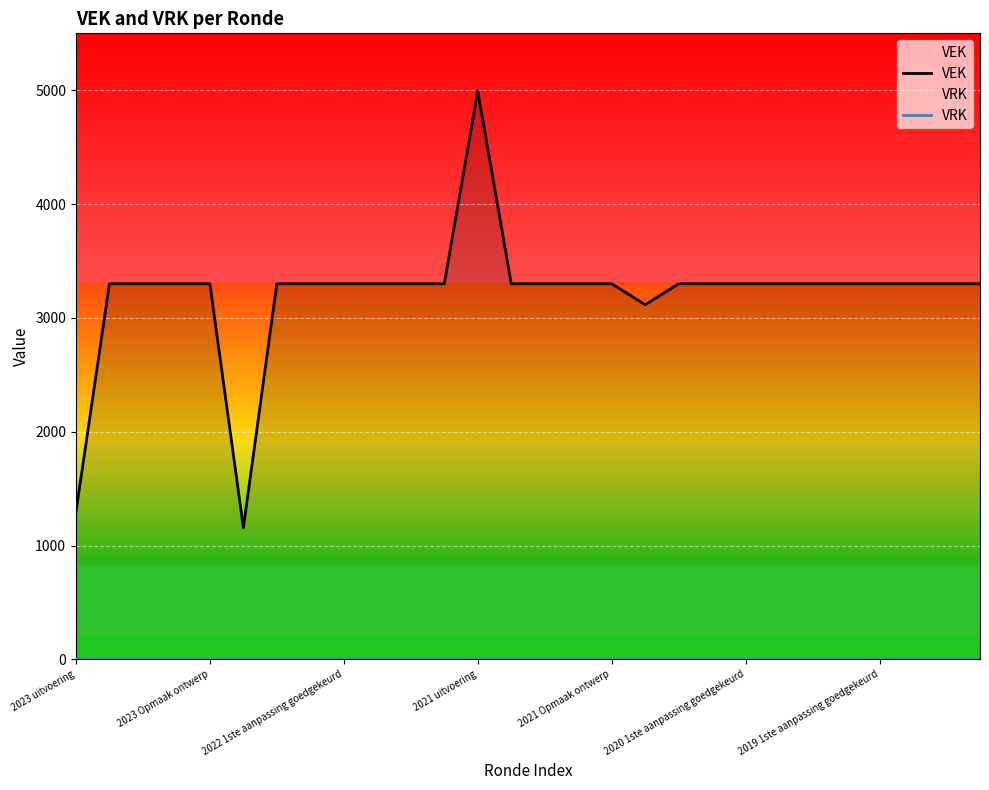

What is the label of the 11th point from the left?

10